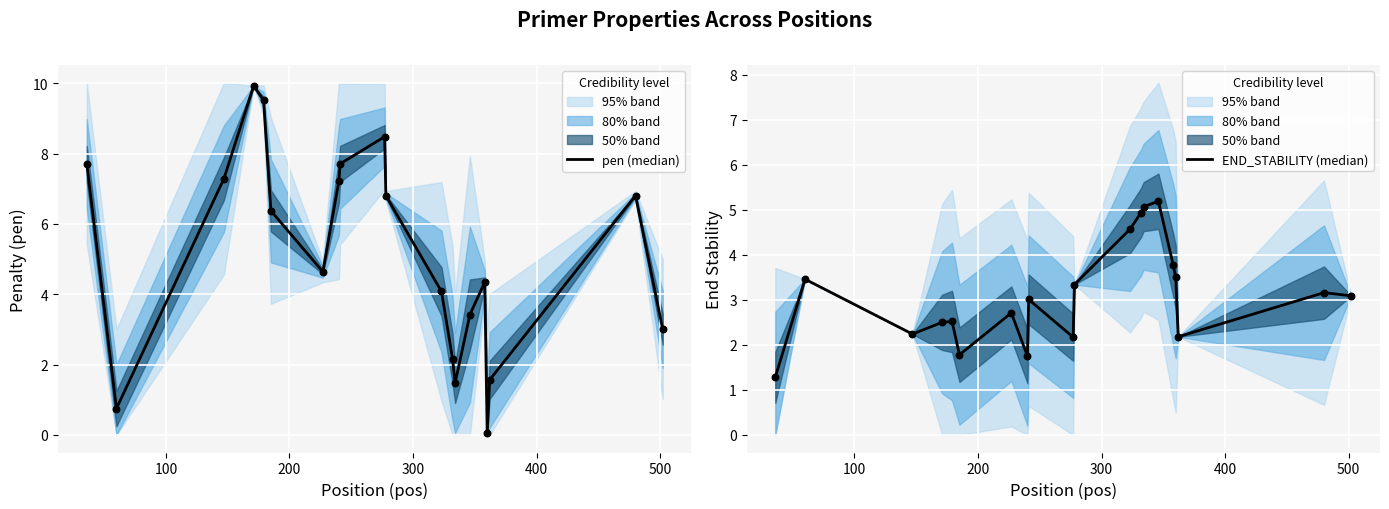

Which series has the largest total across all categories?

pen (median)